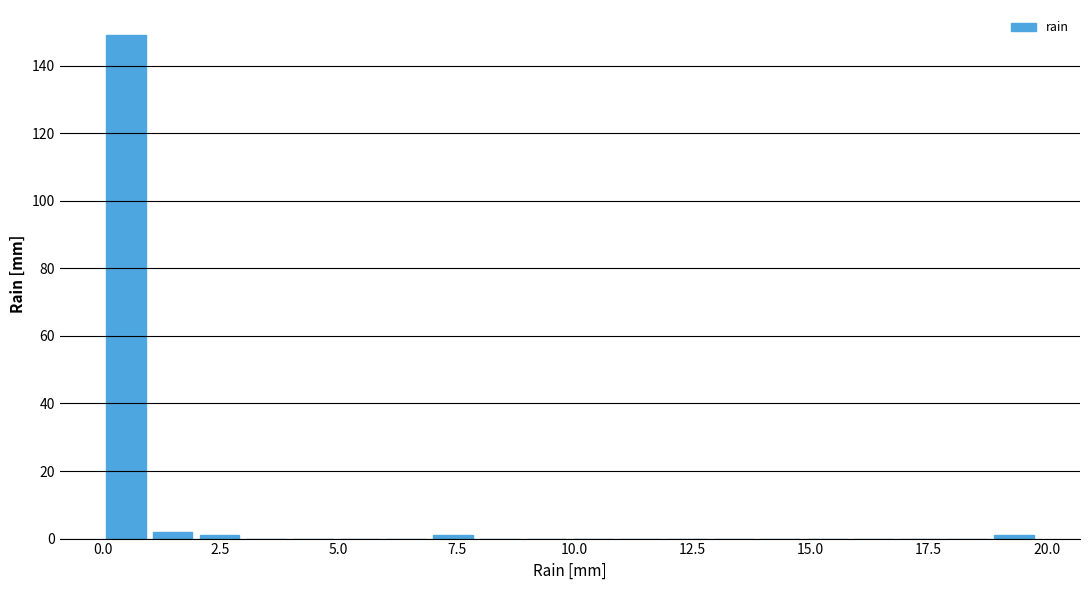

Read against the x-axis, roughly where is the centre of the tallest bar?

0.5